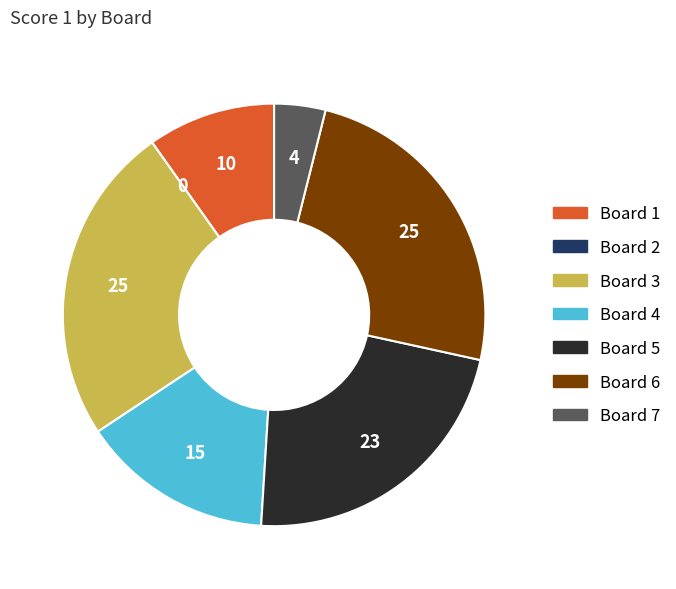

Is it true that Board 5 is 15% of the pie?

False